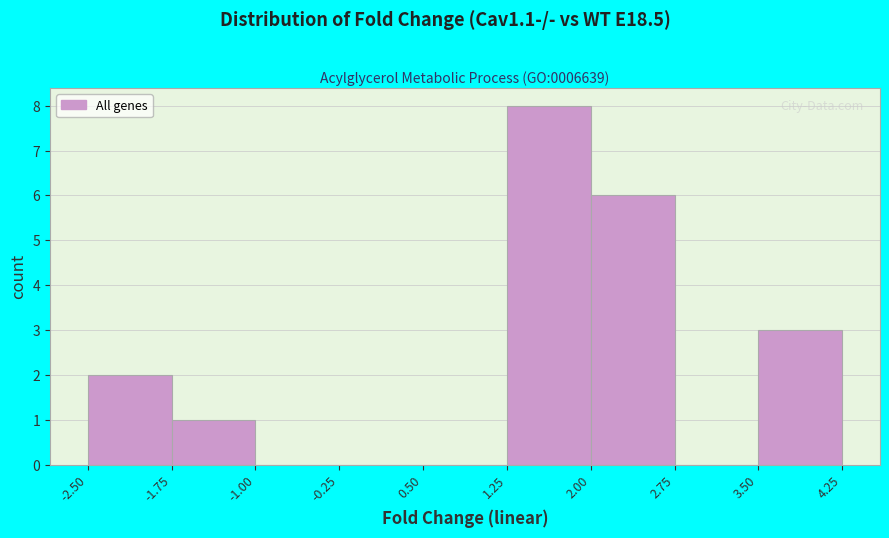

Reading left to right, transcribe this chart: for each bar, give the range it covers on the x-axis and its height. The values are not printed on the chart, so give them approximately, as read against the axis.

-2.50 to -1.75: 2
-1.75 to -1.00: 1
-1.00 to -0.25: 0
-0.25 to 0.50: 0
0.50 to 1.25: 0
1.25 to 2.00: 8
2.00 to 2.75: 6
2.75 to 3.50: 0
3.50 to 4.25: 3